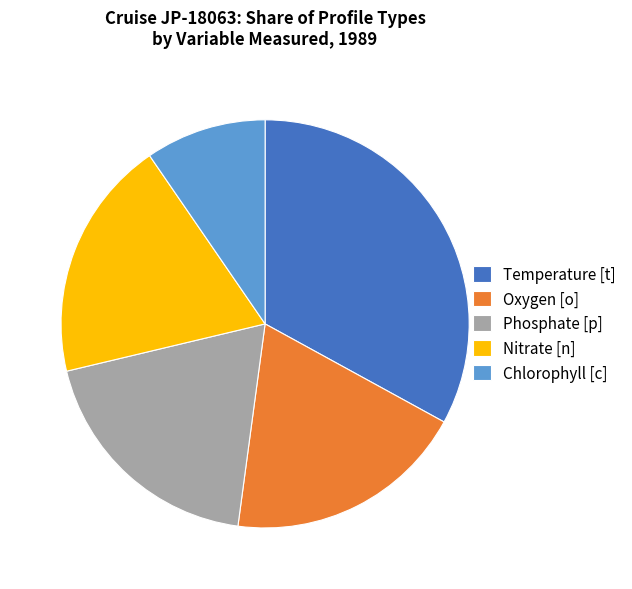

How many segments does this pie chart have?

5